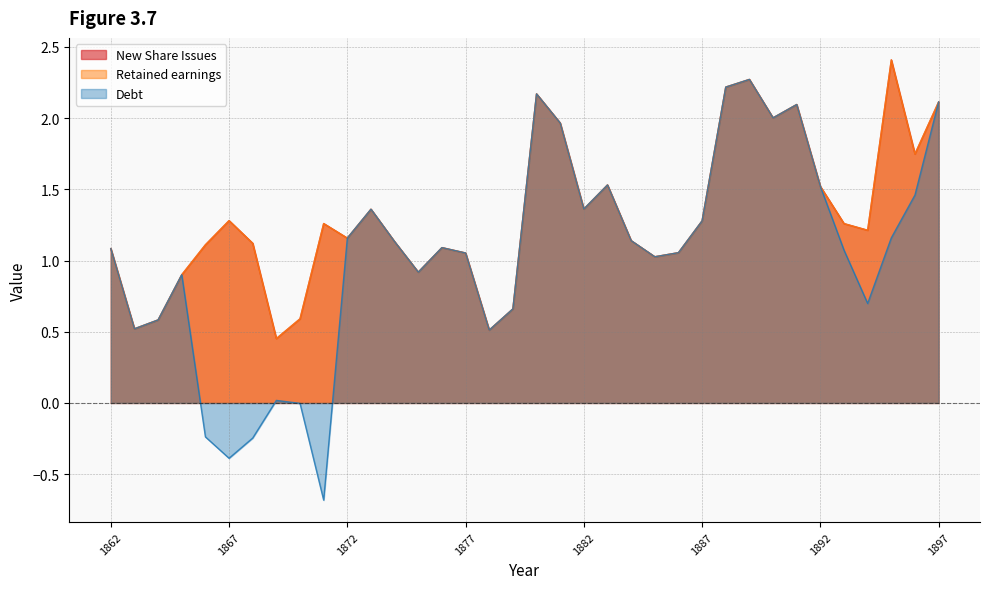

What is the average value of the Debt series?

1.0